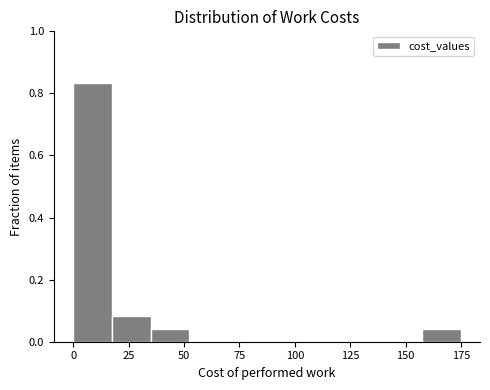

Around what value on the x-axis is the tallest bar? Give the approximate position of its centre, as read against the axis.

10